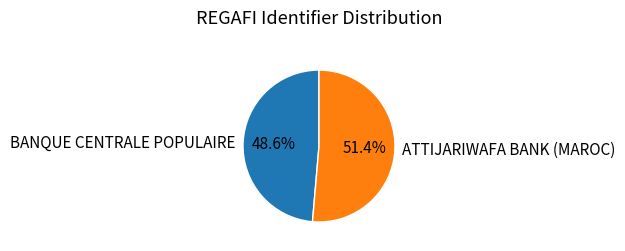

To the nearest percent, what is the difference between the ATTIJARIWAFA BANK (MAROC) and BANQUE CENTRALE POPULAIRE slice percentages?

3%